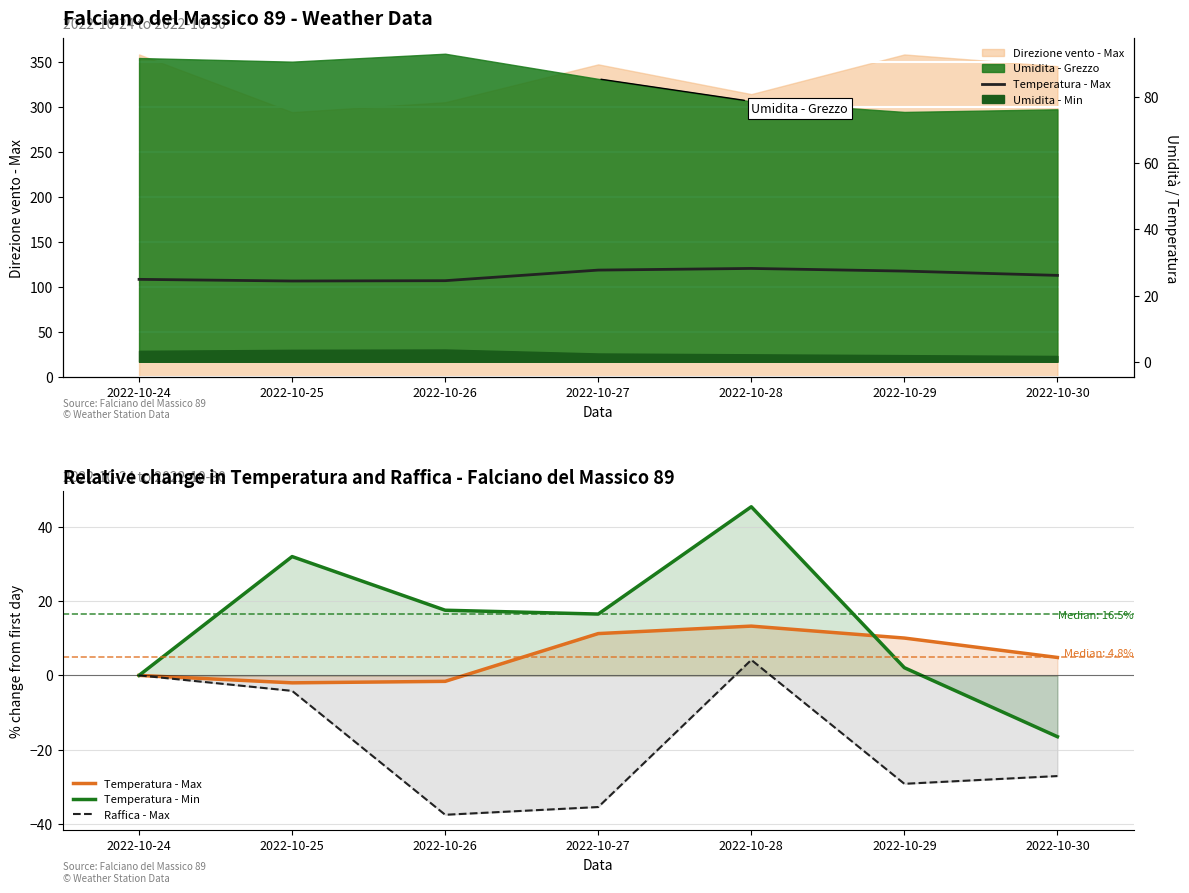

What is the value of the Temperatura - Min point at the 2nd from the left?

32.0